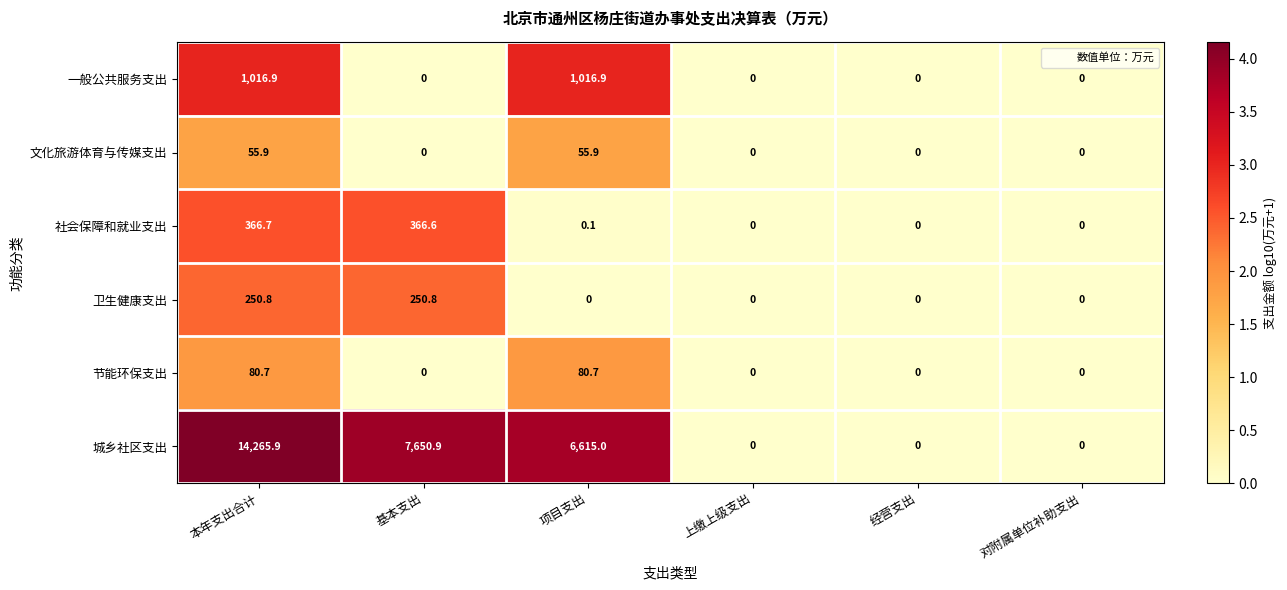

At which category is the sum across all series the highest?

本年支出合计